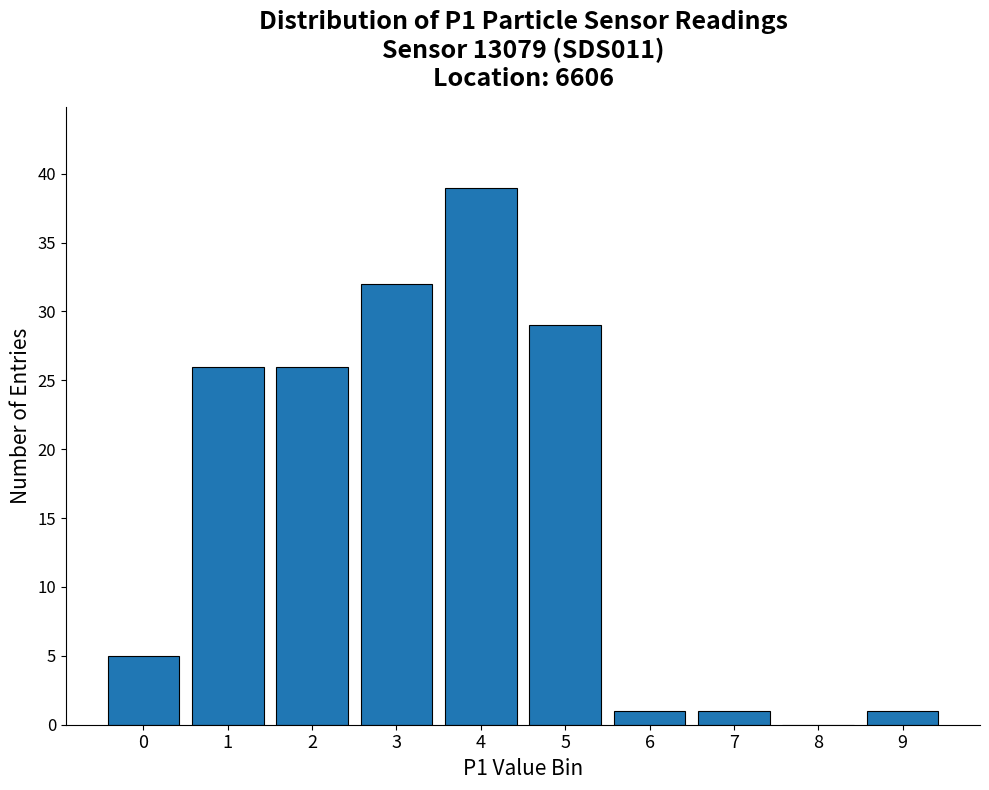

Reading left to right, extract all data points from this chart.

0=5	1=26	2=26	3=32	4=39	5=29	6=1	7=1	8=0	9=1